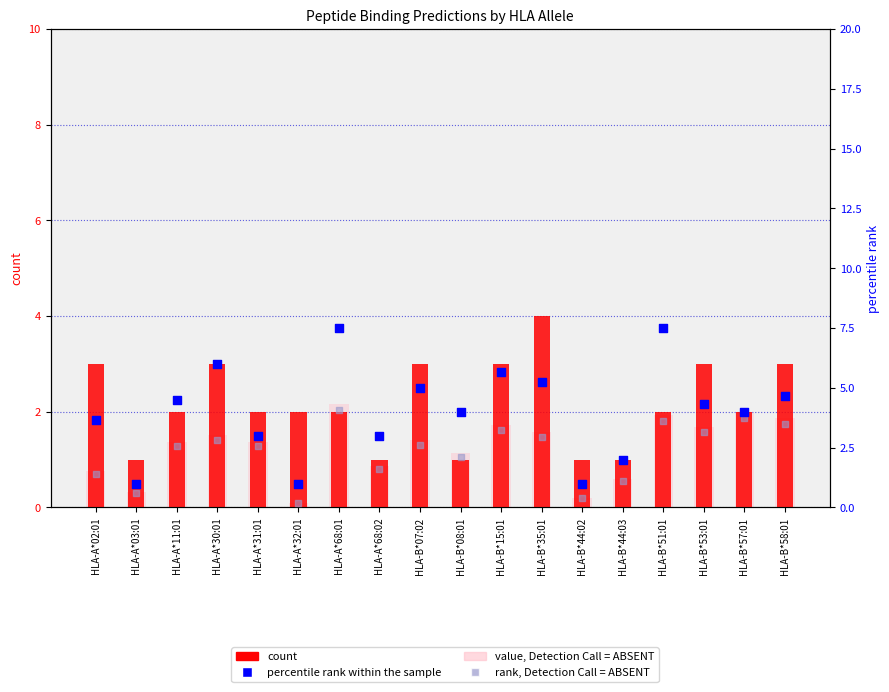

At how many categories does at least one series exceed 6?

2